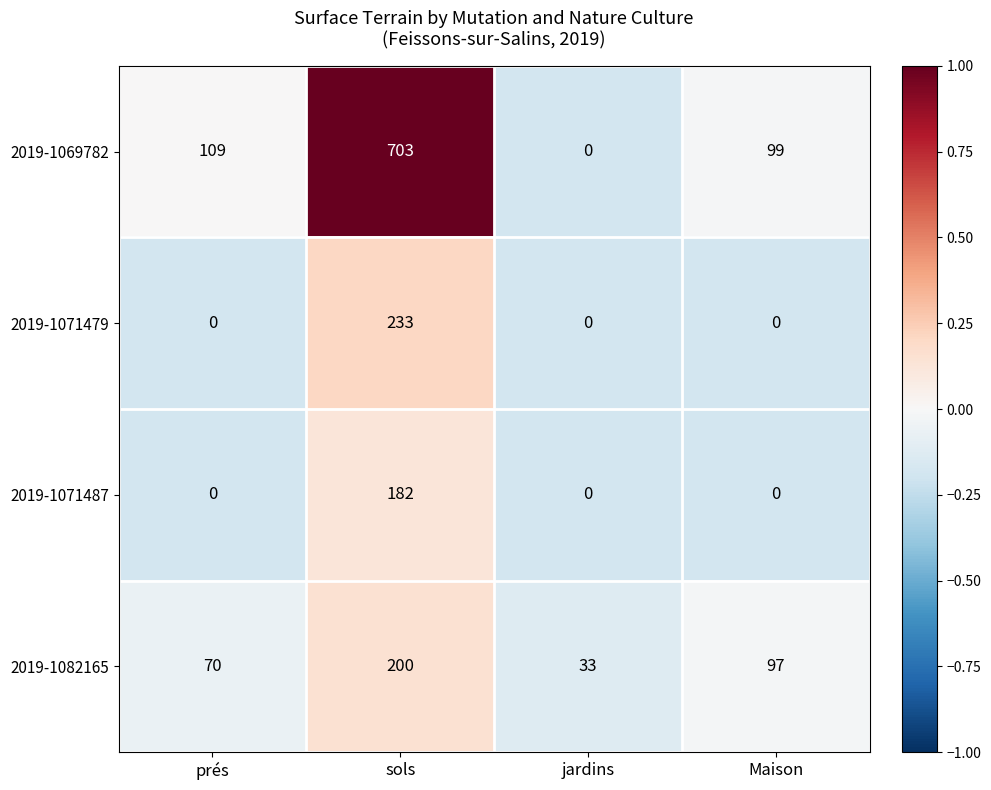

What is the average value of the 2019-1071479 series?

58